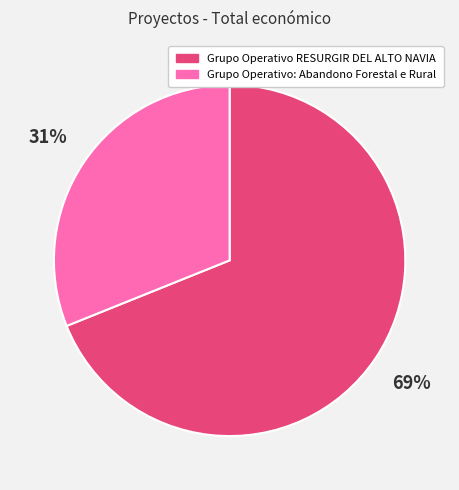

Is there a majority slice in this chart?

Yes